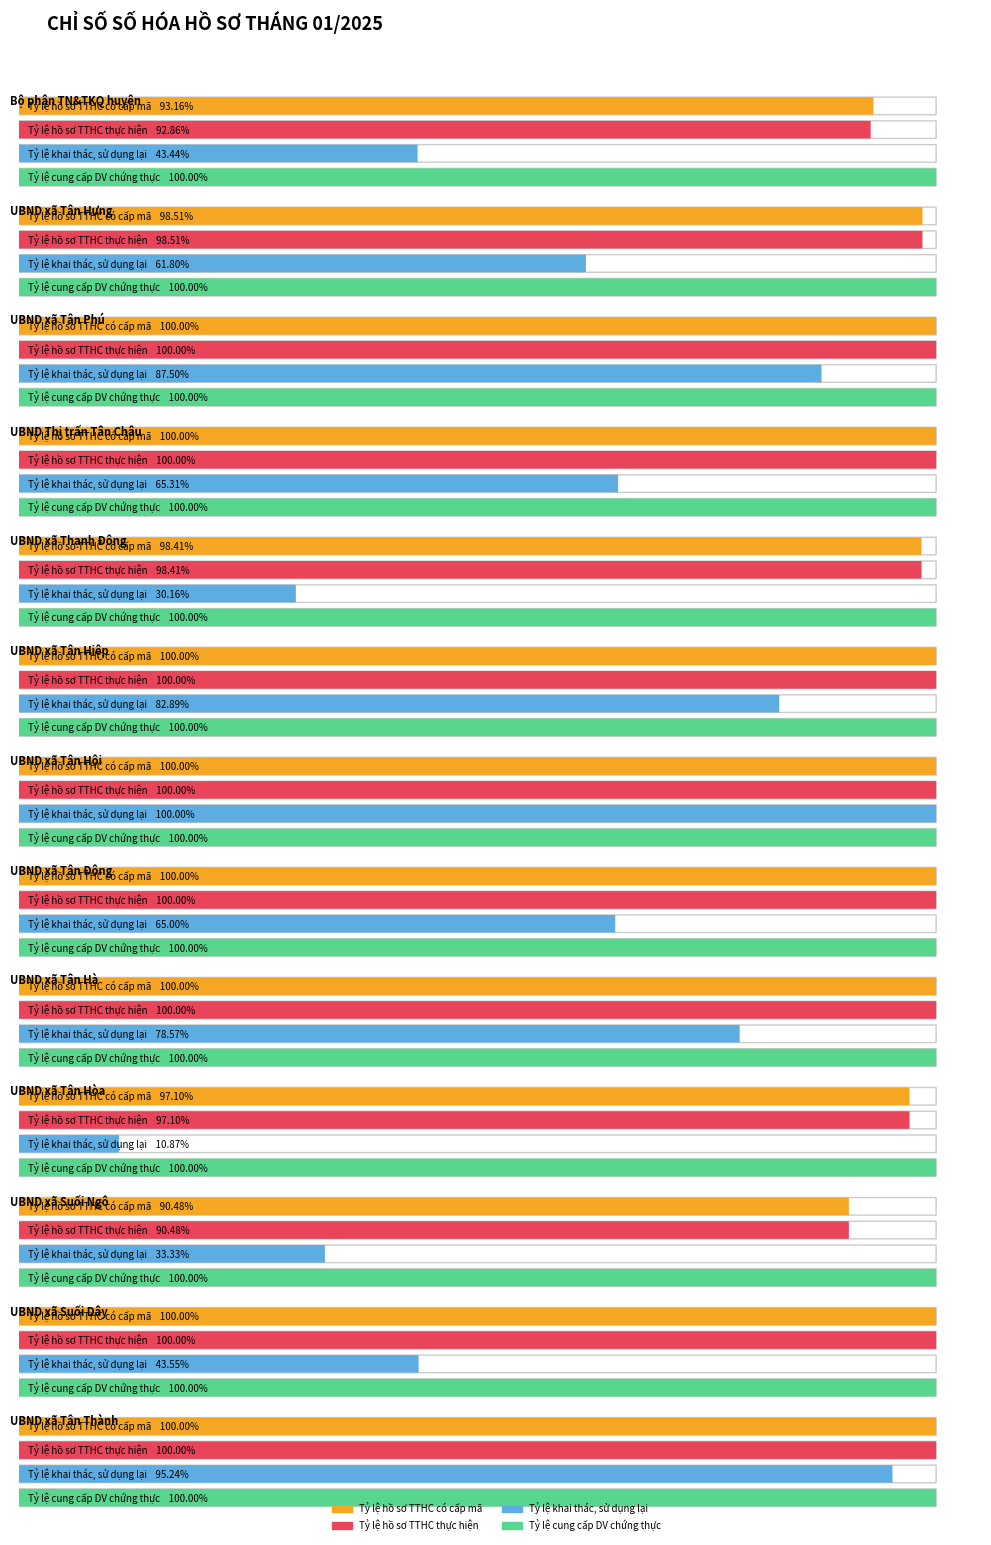

At how many categories does at least one series exceed 46?

13